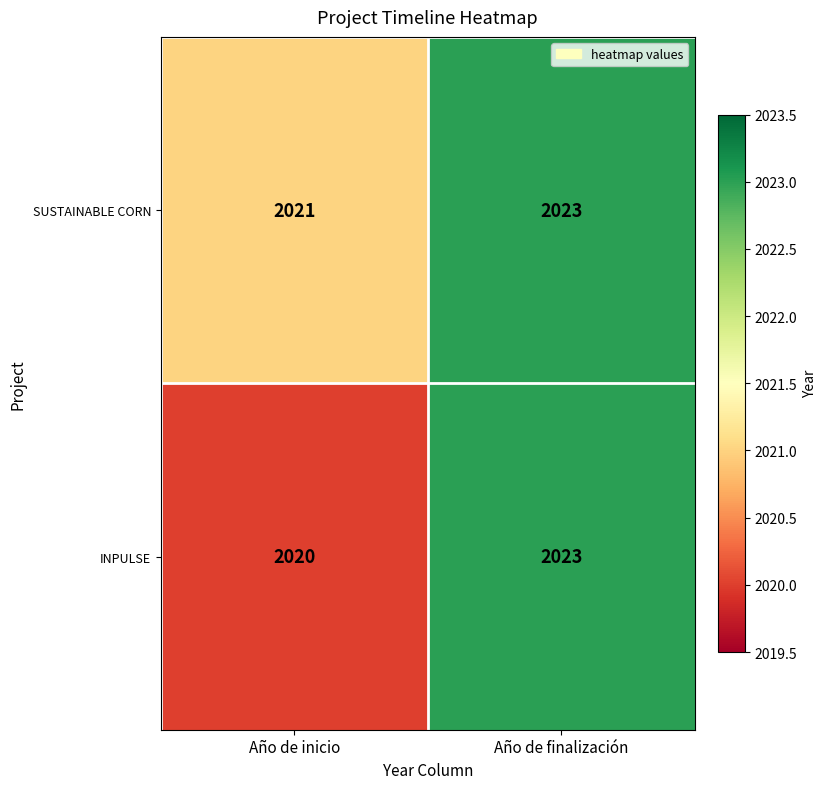

The value of INPULSE at Año de inicio is 2020. True or false?

True